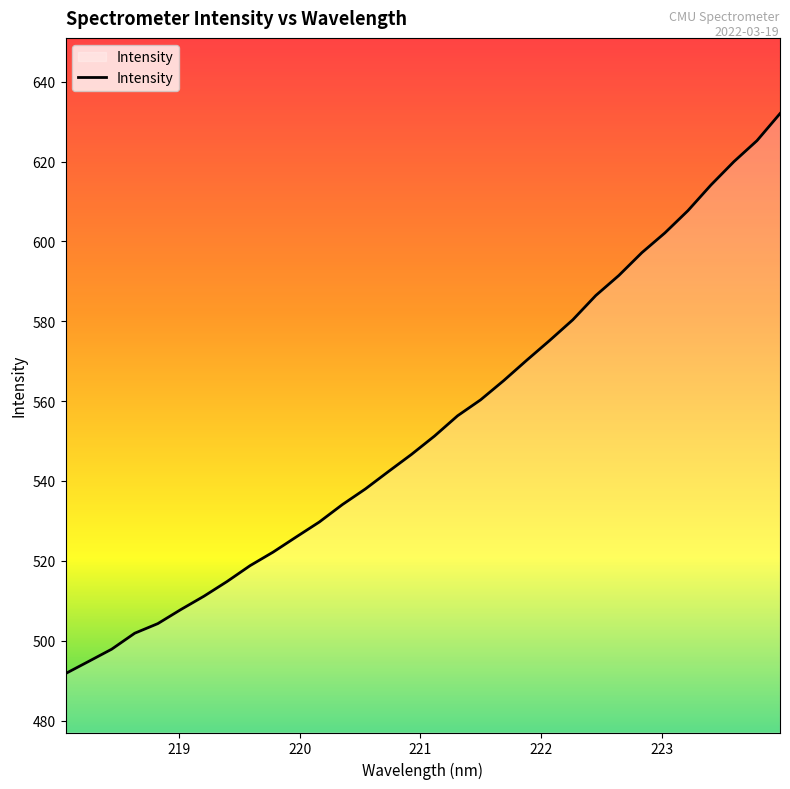

What is the difference between the second highest and second lowest values?

130.4